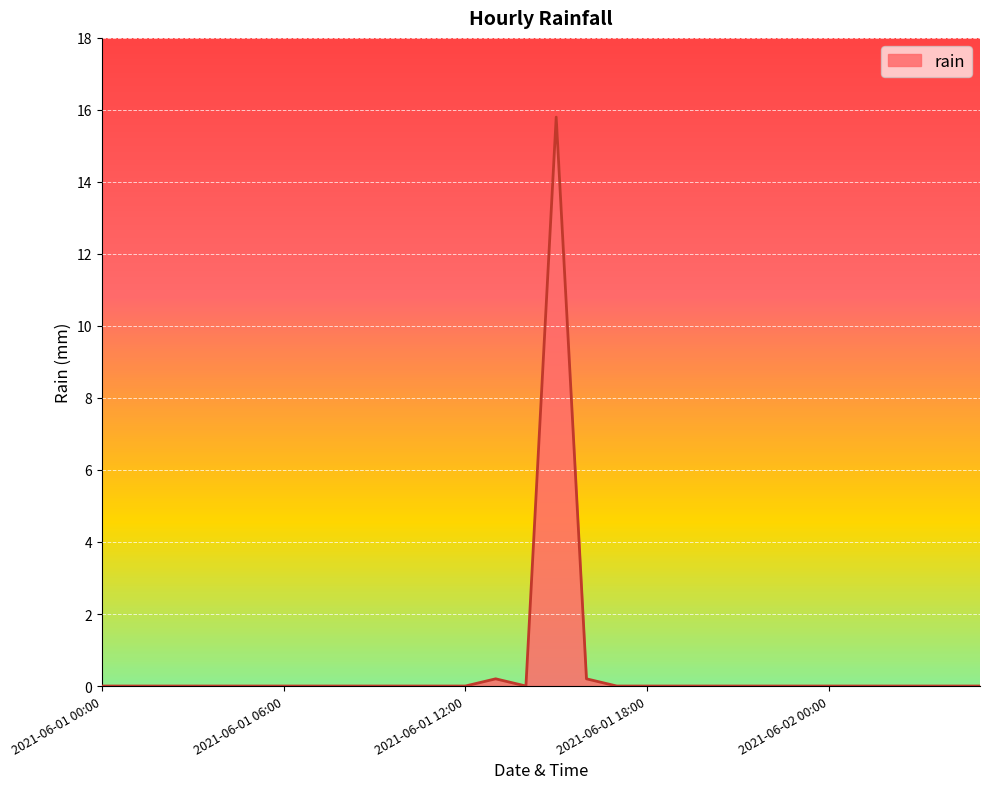

What is the greatest value displayed?

15.8